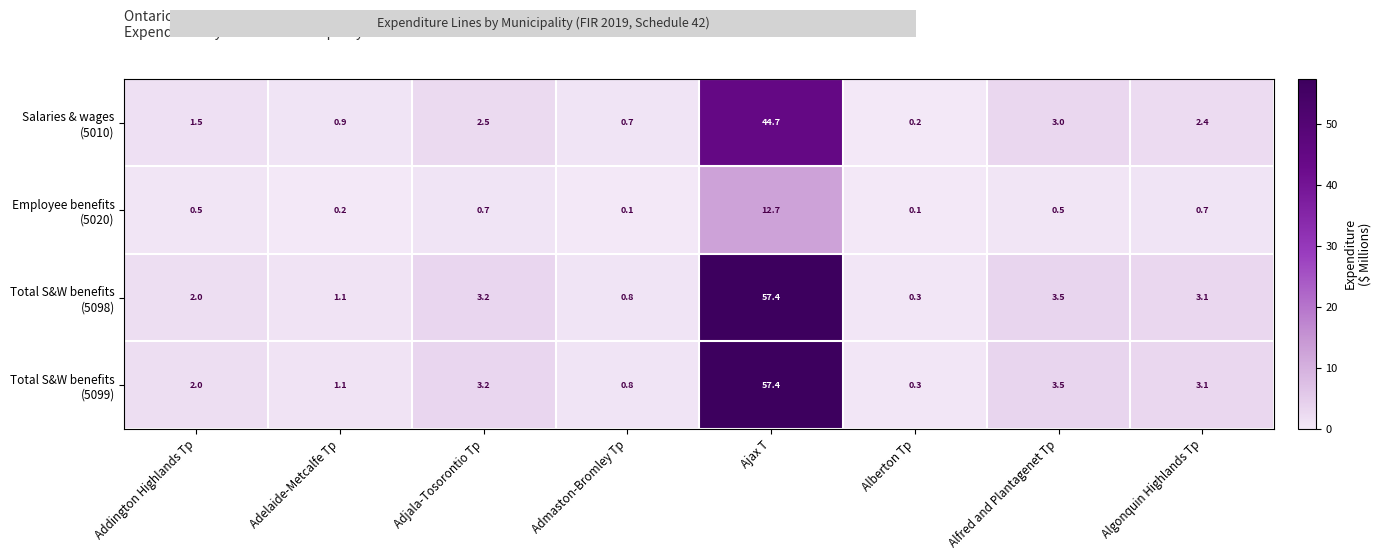

At which category is the sum across all series the highest?

Ajax T